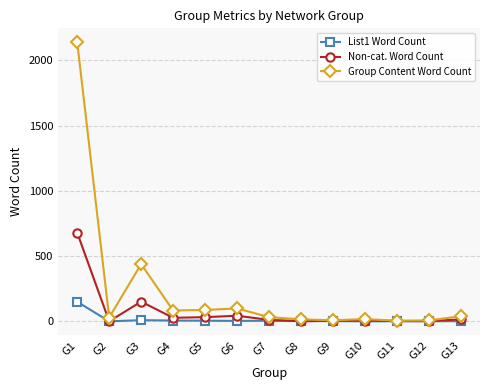

At which category does Group Content Word Count reach its first local valley?

G2